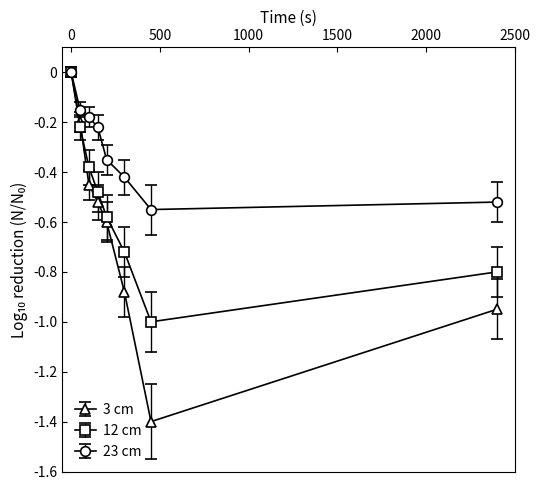

List the series in order of their overall mean, highest first.

23 cm, 12 cm, 3 cm